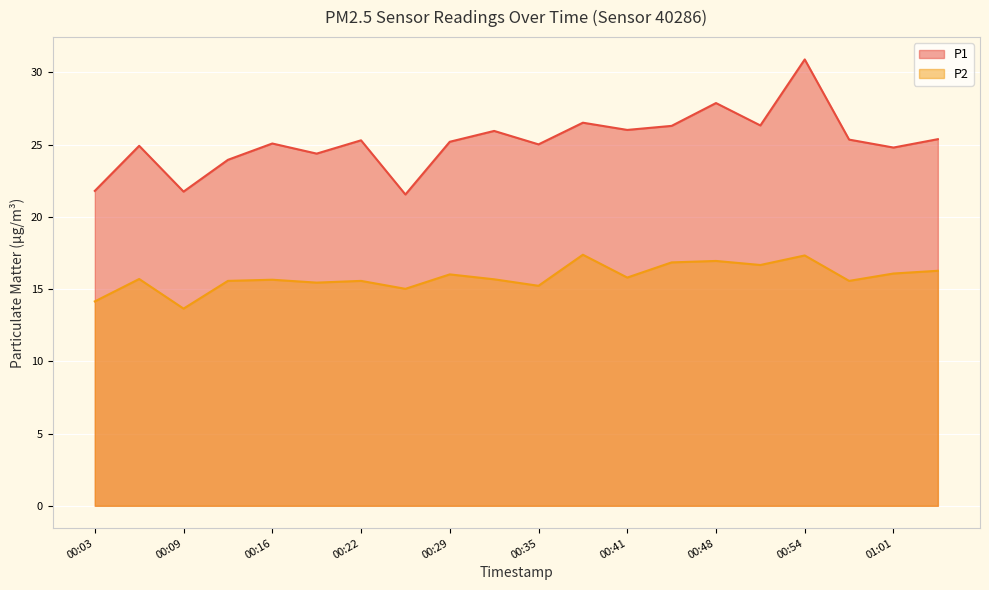

What is the sum of all P1 values?

504.4